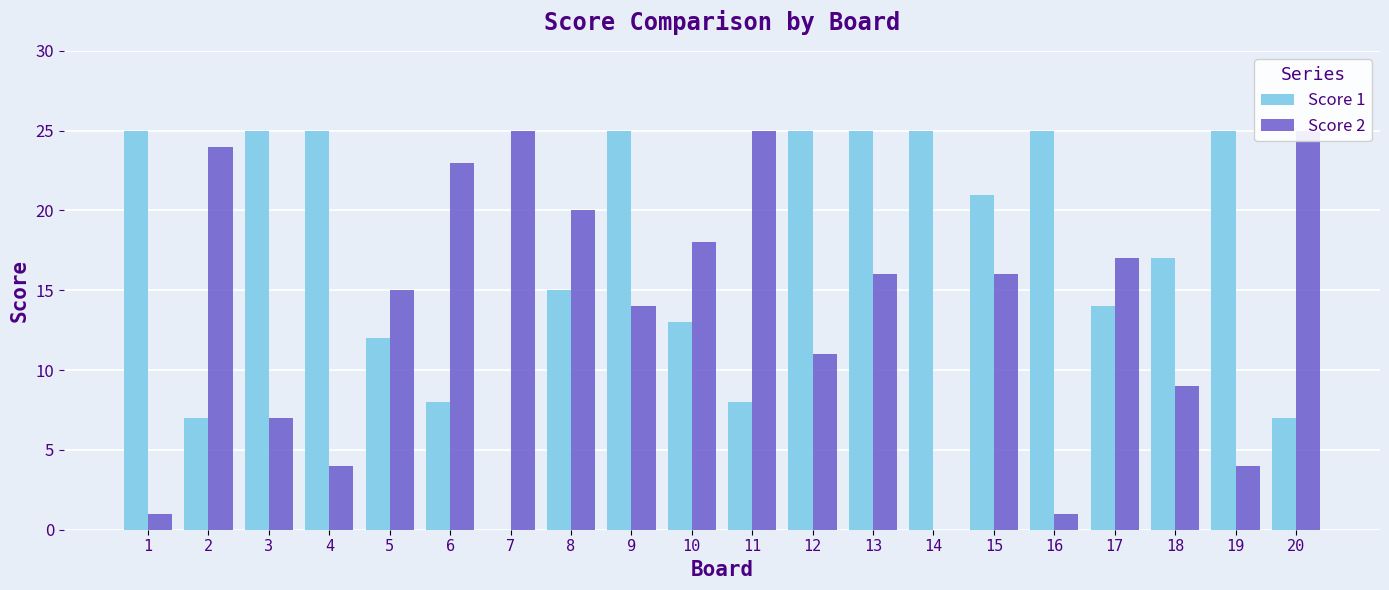

What is the difference between the Score 1 values at 11 and 1?

17